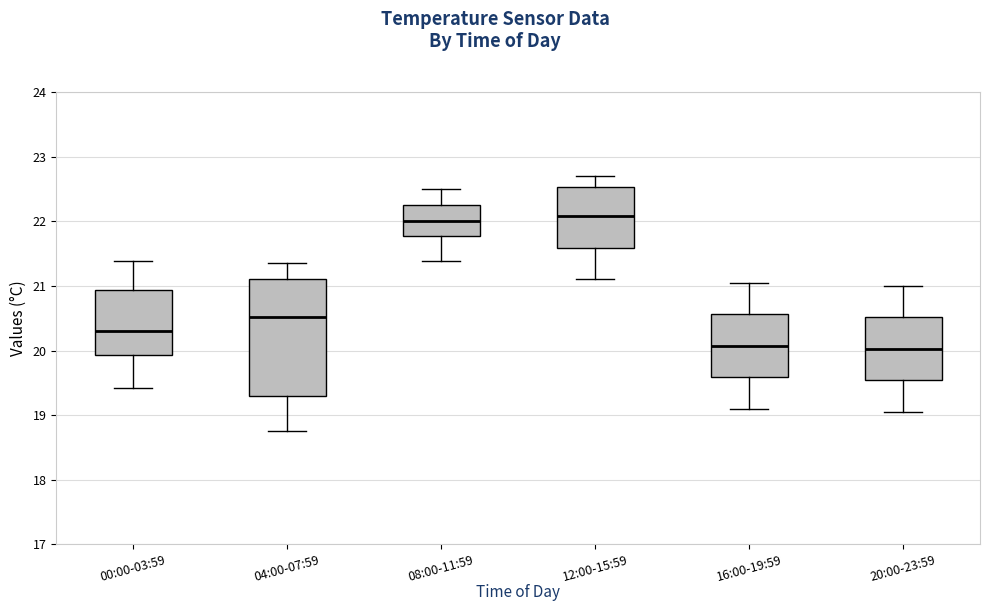

Reading left to right, transcribe this box plot: for each box, give where its median line is, the range the box spans, and where its two whiskers end, as read against the y-axis. The values are not printed on the chart, so give them approximately, as read against the axis.

00:00-03:59: median 20.3, box 19.9 to 20.9, whiskers 19.4 to 21.4
04:00-07:59: median 20.5, box 19.3 to 21.1, whiskers 18.8 to 21.4
08:00-11:59: median 22.0, box 21.8 to 22.3, whiskers 21.4 to 22.5
12:00-15:59: median 22.1, box 21.6 to 22.5, whiskers 21.1 to 22.7
16:00-19:59: median 20.1, box 19.6 to 20.6, whiskers 19.1 to 21.1
20:00-23:59: median 20.0, box 19.5 to 20.5, whiskers 19.1 to 21.0